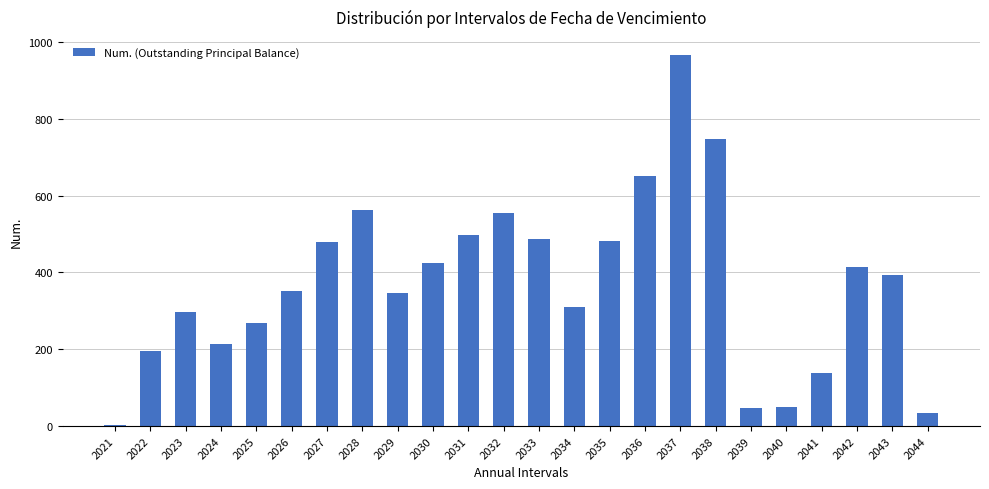

What is the maximum value shown in the chart?

965